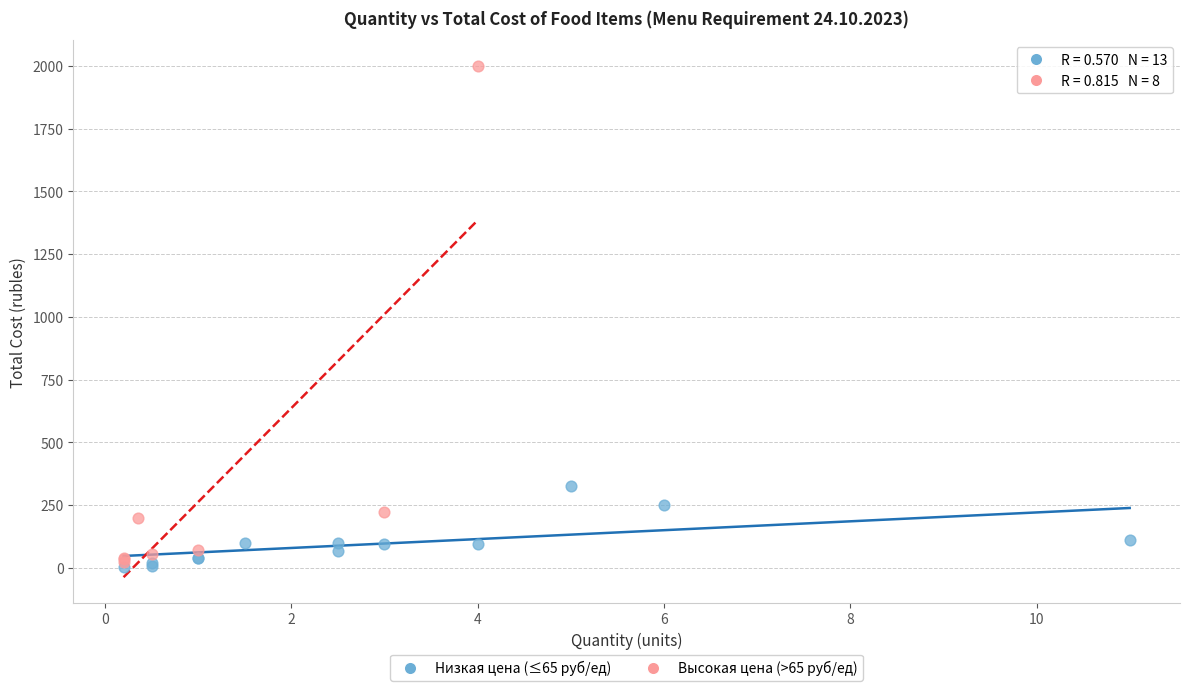

Which series reaches the maximum Y coordinate?

Высокая цена (>65 руб/ед)